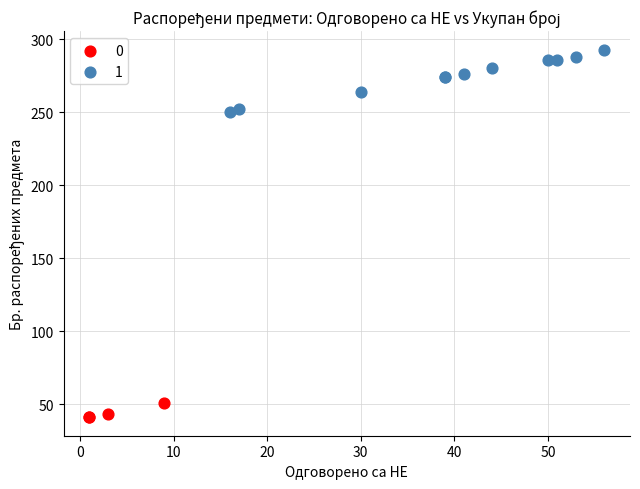

Which series contains the lowest Y value?

0